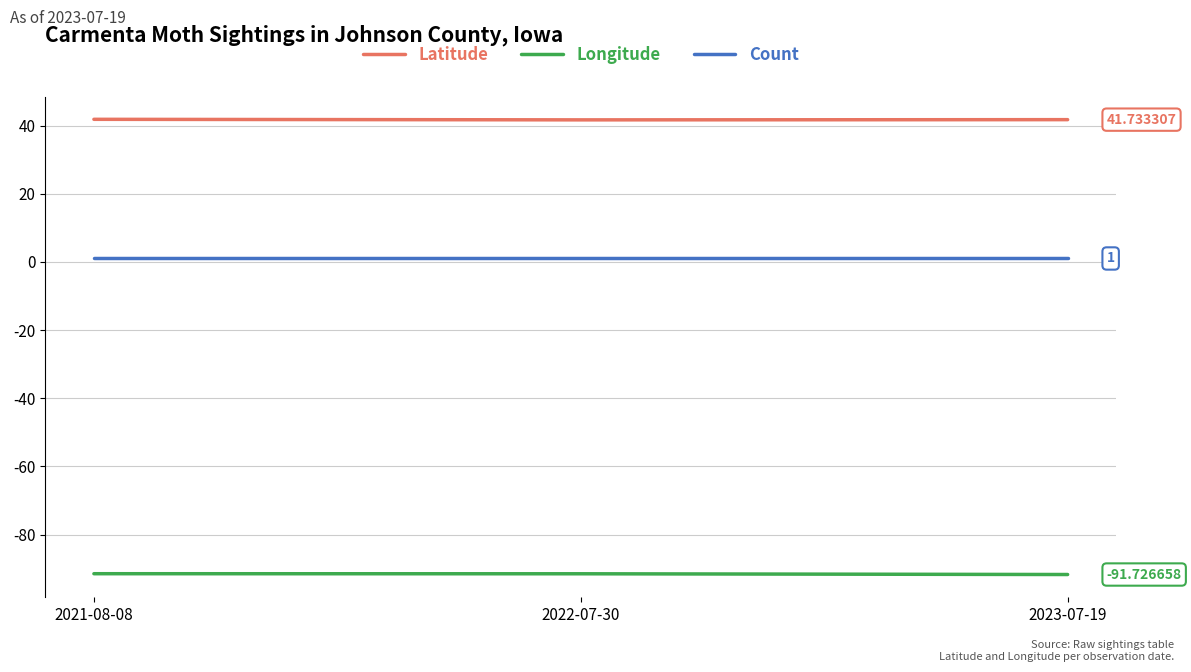

What is the total value across all series at 2021-08-08?

-48.7